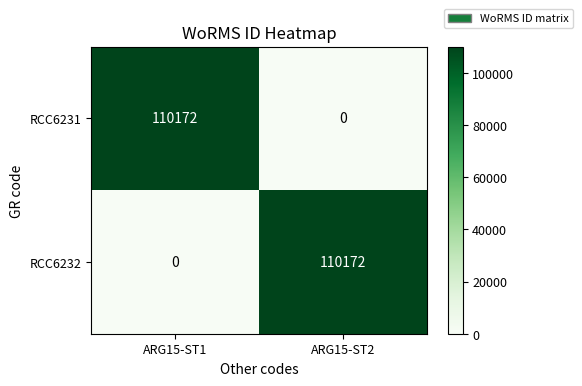

Reading right to left, extract all data points from this chart.

RCC6231: 0	110172
RCC6232: 110172	0